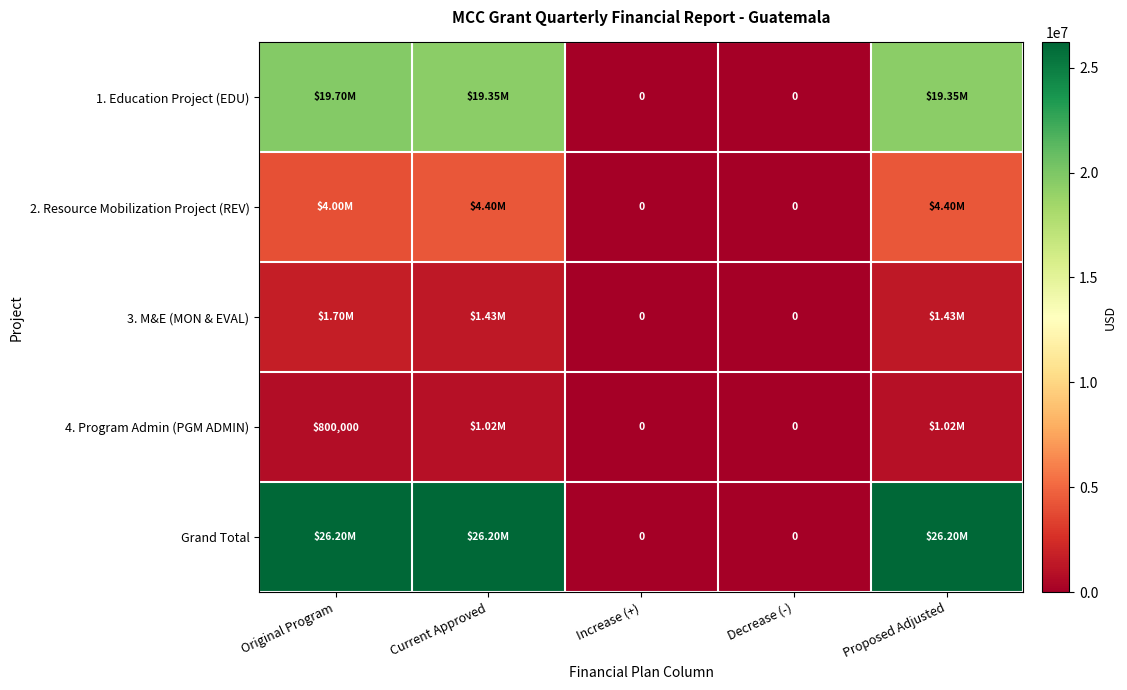

What is the difference between the maximum and second lowest values in the 3. M&E (MON & EVAL) series?

1700000